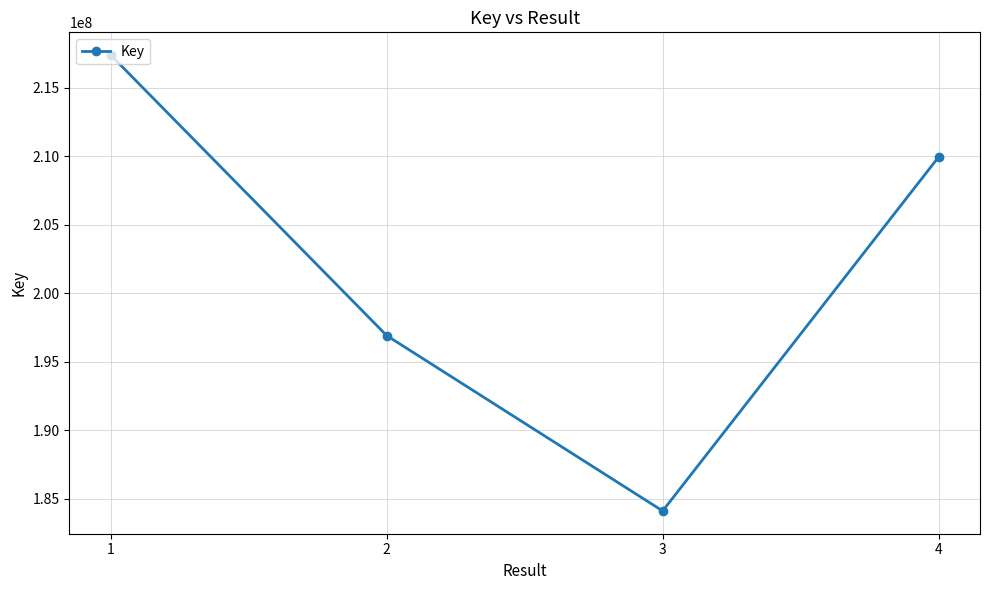

What is the value of the 4th point from the left?

209960980